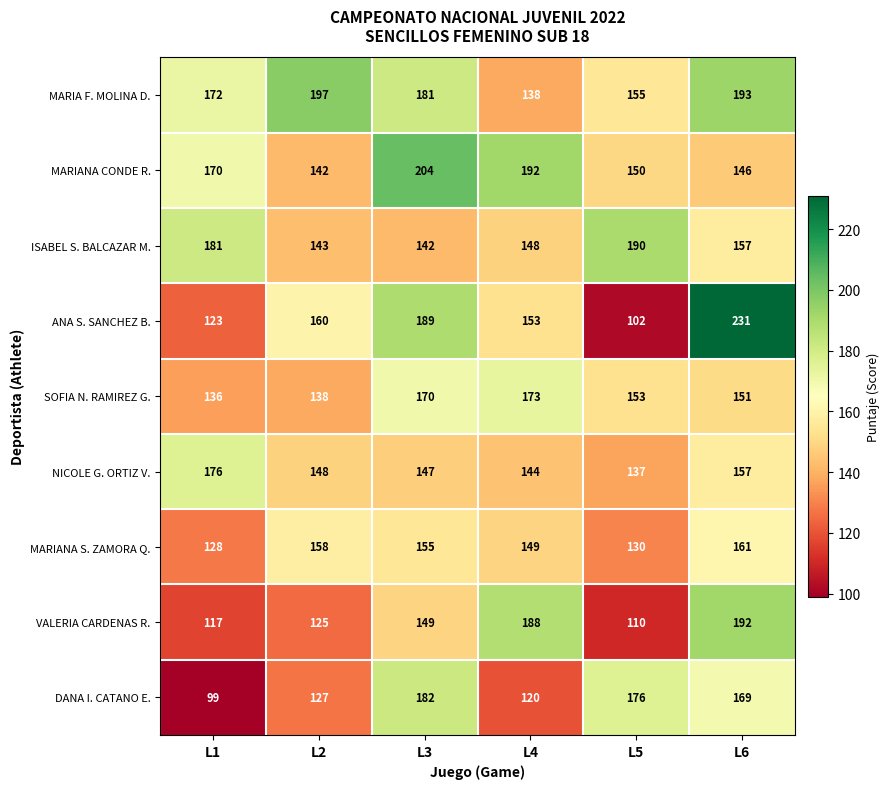

Between L1 and L6, which series saw the biggest shift?

ANA S. SANCHEZ B.